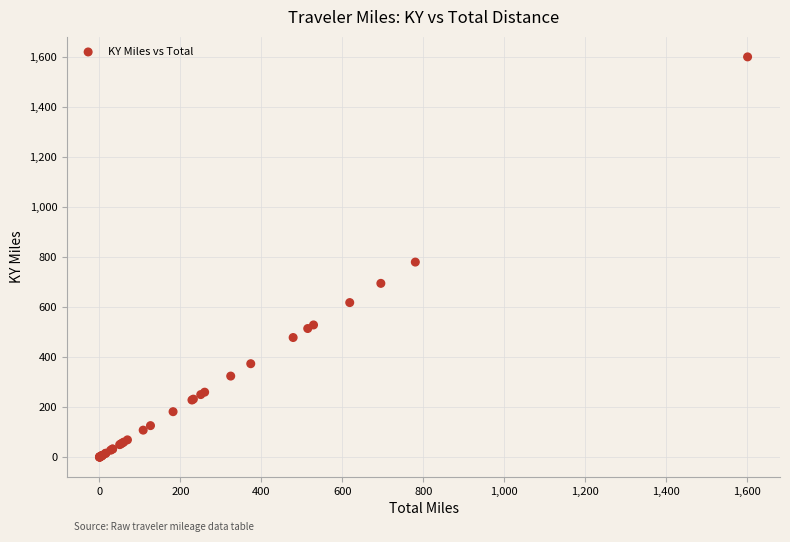

What Y value in the scatter plot is closest to 800?

780.4